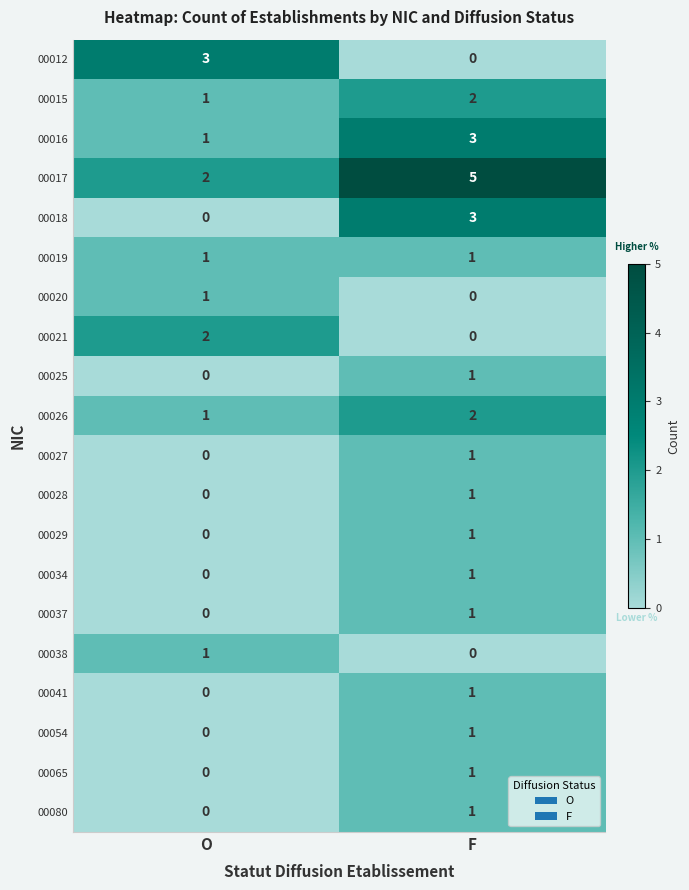

The 00037 series shows 2 at F. True or false?

False